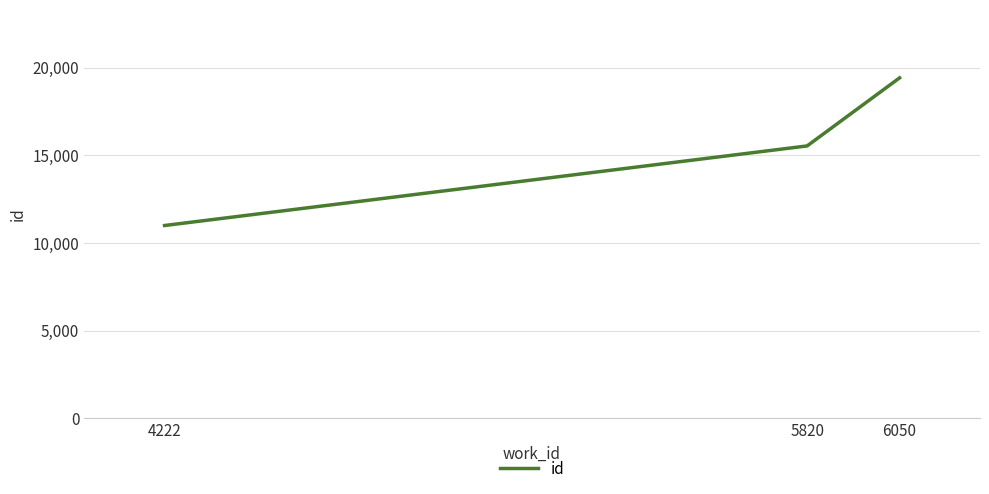

Reading left to right, extract all data points from this chart.

10994	15536	19421